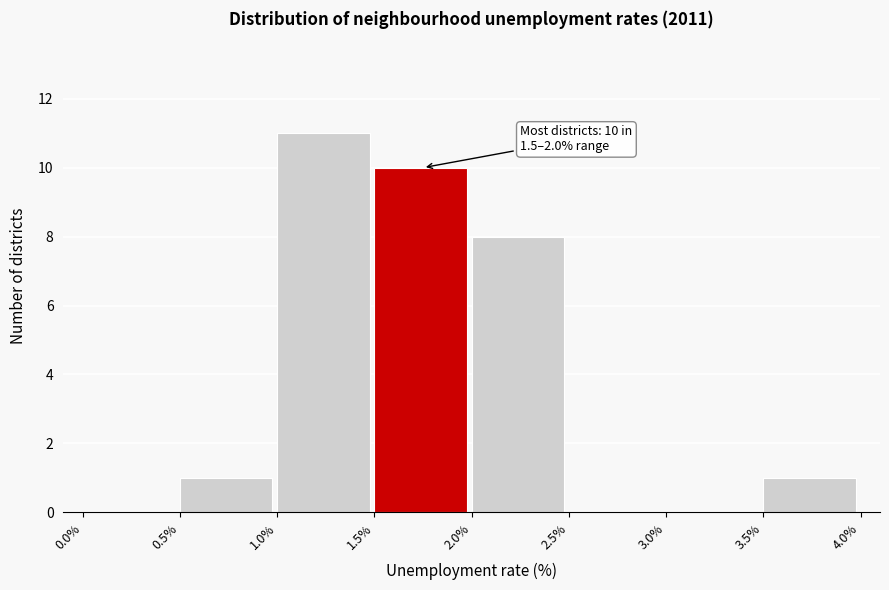

Which range on the x-axis has the tallest bar?

1.0% to 1.5%